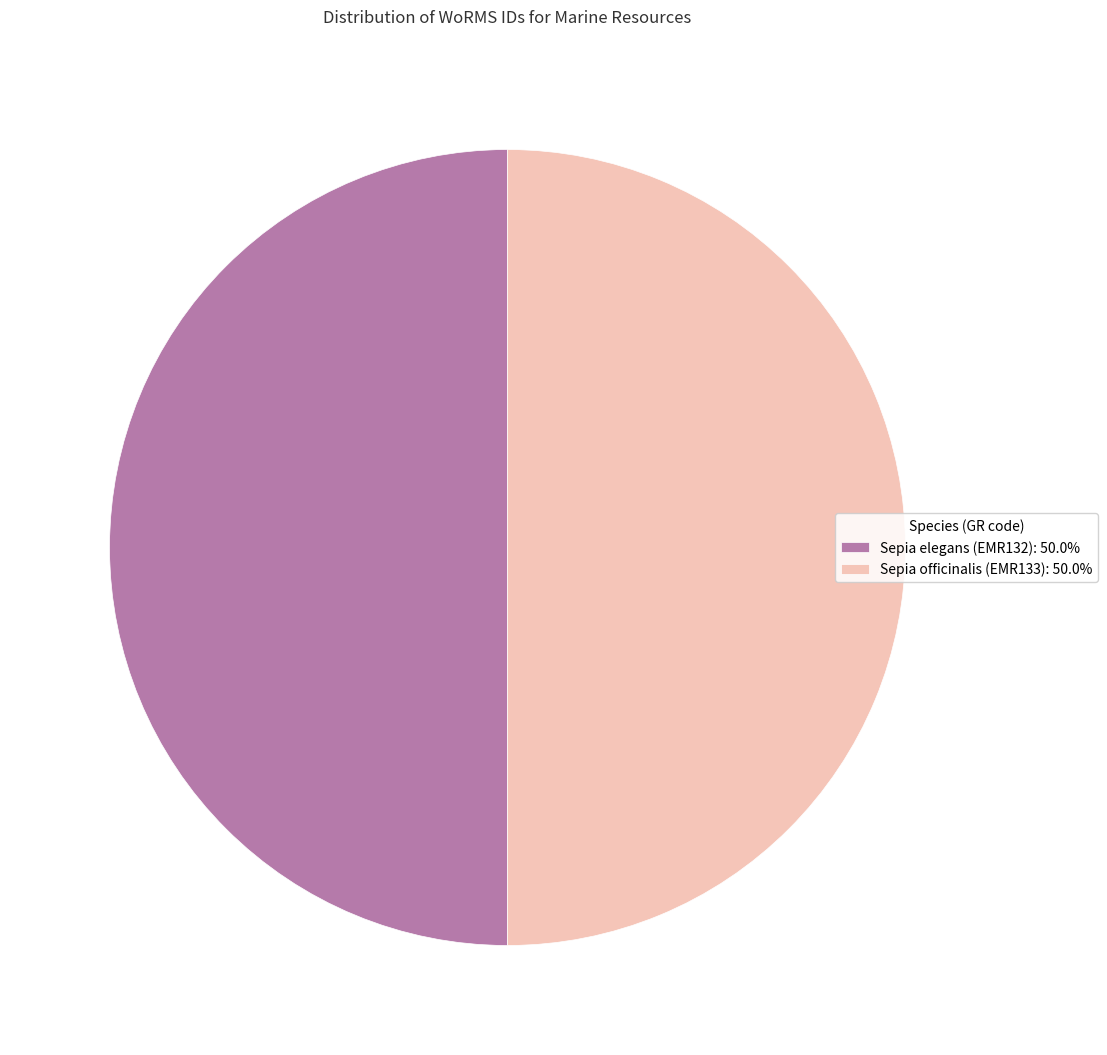

Approximately how many times larger is the value at Sepia elegans (EMR132): 50.0% compared to Sepia officinalis (EMR133): 50.0%?

1.0